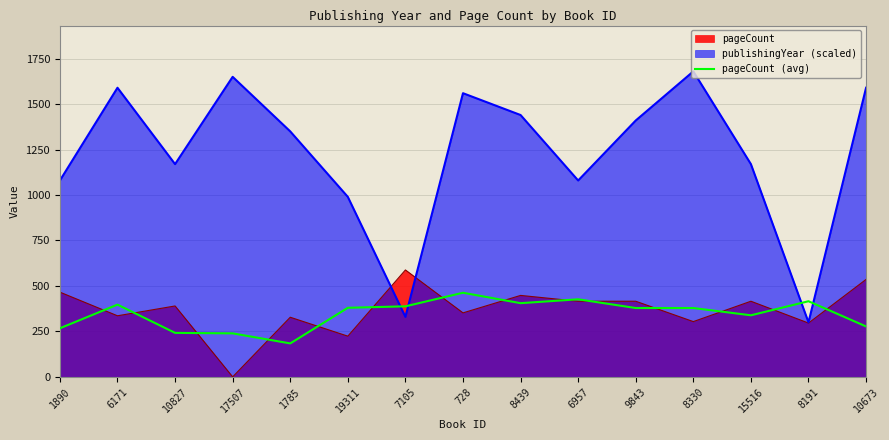

What is the sum of all values?

5182.0